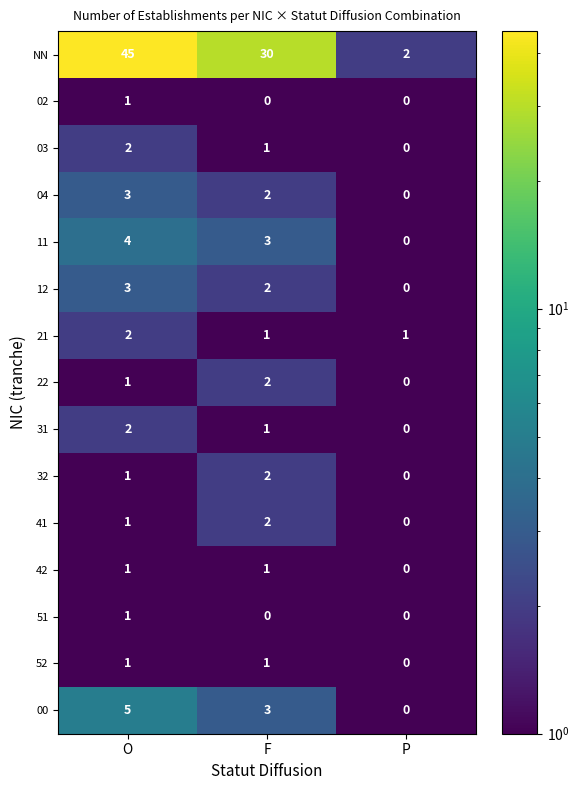

What is the approximate value of 11 at F?

3